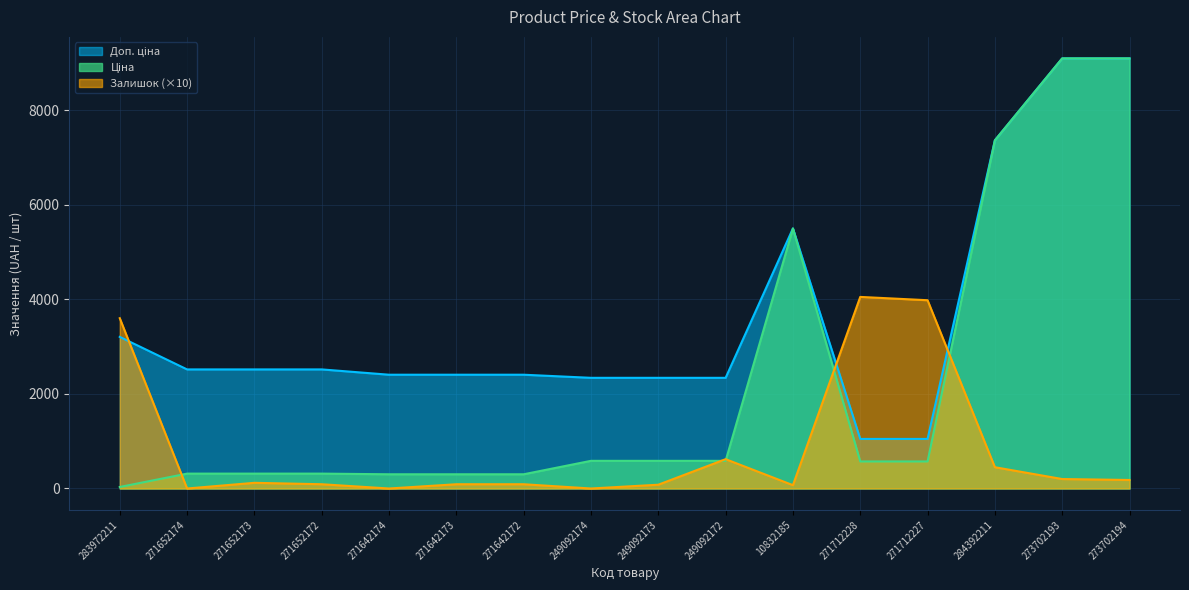

Reading right to left, list all the values displayed in this chart.

Ціна: 273702194=9092.0	273702193=9092.0	284392211=7360.2	271712227=571.6	271712228=571.6	10832185=5497.3	249092172=584.9	249092173=584.9	249092174=584.9	271642172=300.6	271642173=300.6	271642174=300.6	271652172=314.7	271652173=314.7	271652174=314.7	283972211=32.0
Доп. ціна: 273702194=9092.0	273702193=9092.0	284392211=7360.2	271712227=1048.0	271712228=1048.0	10832185=5497.3	249092172=2339.7	249092173=2339.7	249092174=2339.7	271642172=2405.2	271642173=2405.2	271642174=2405.2	271652172=2517.5	271652173=2517.5	271652174=2517.5	283972211=3205.0
Залишок: 273702194=180.0	273702193=200.0	284392211=450.0	271712227=3980.0	271712228=4050.0	10832185=70.0	249092172=620.0	249092173=80.0	249092174=0.0	271642172=90.0	271642173=90.0	271642174=0.0	271652172=90.0	271652173=120.0	271652174=0.0	283972211=3600.0